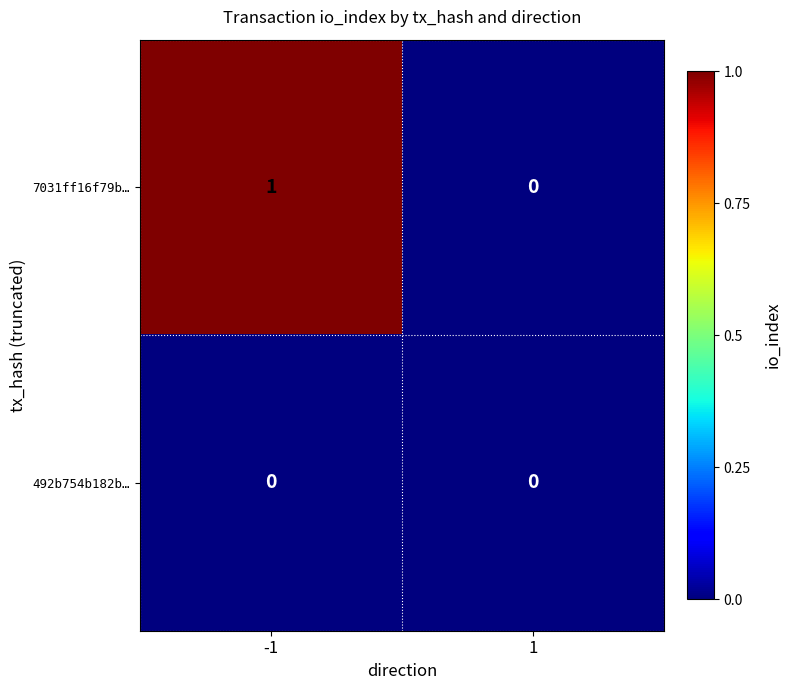

Is the value of 492b754b182b… at -1 greater than the value of 7031ff16f79b… at -1?

No